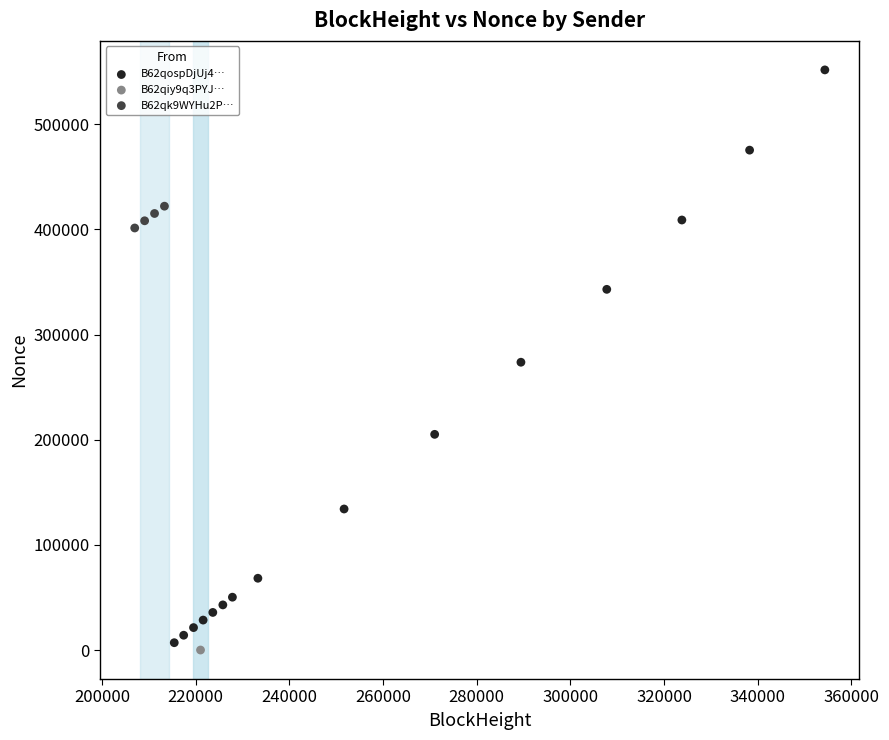

What are all the series names shown in the legend?

B62qospDjUj4…, B62qiy9q3PYJ…, B62qk9WYHu2P…